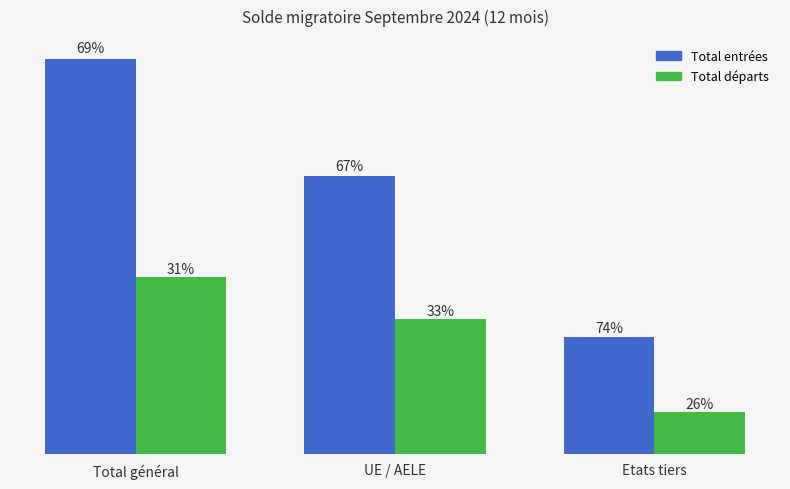

List the series in order of their peak value, highest first.

Total entrées, Total départs